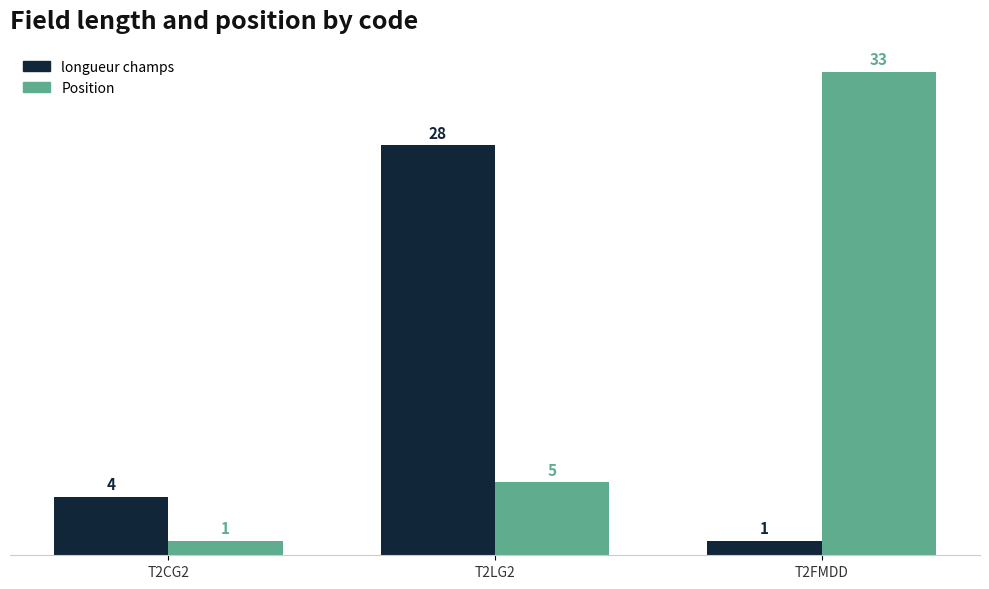

What is the total value across all series at T2LG2?

33